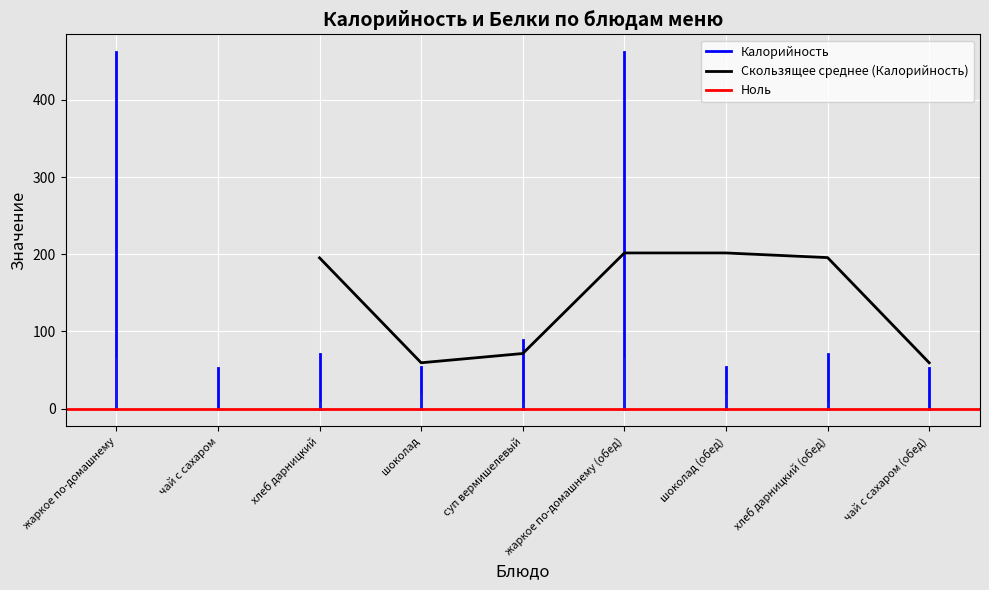

What is the label of the 8th point from the right?

чай с сахаром